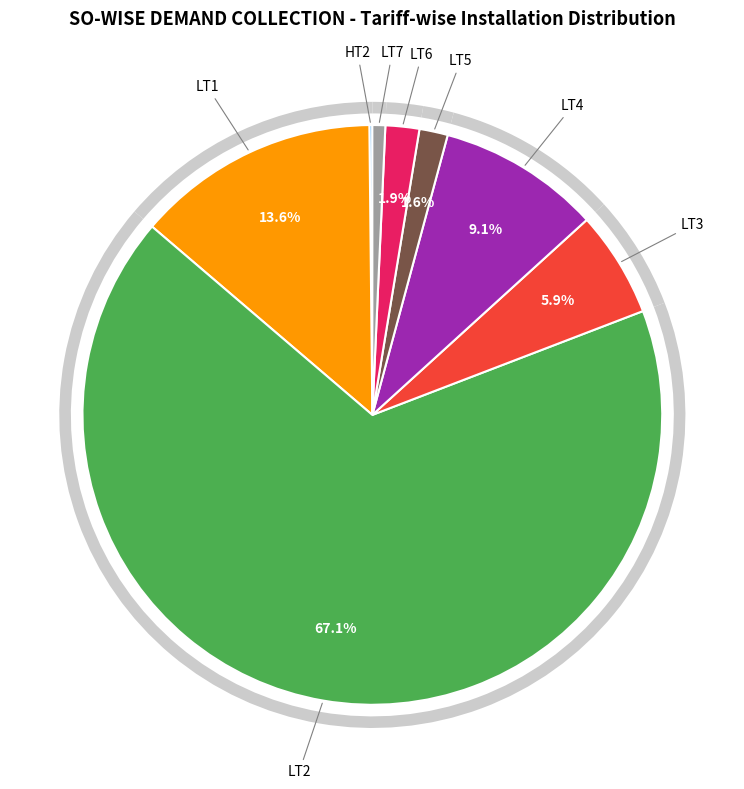

To the nearest percent, what is the combined percentage of LT4 and LT2?

76%